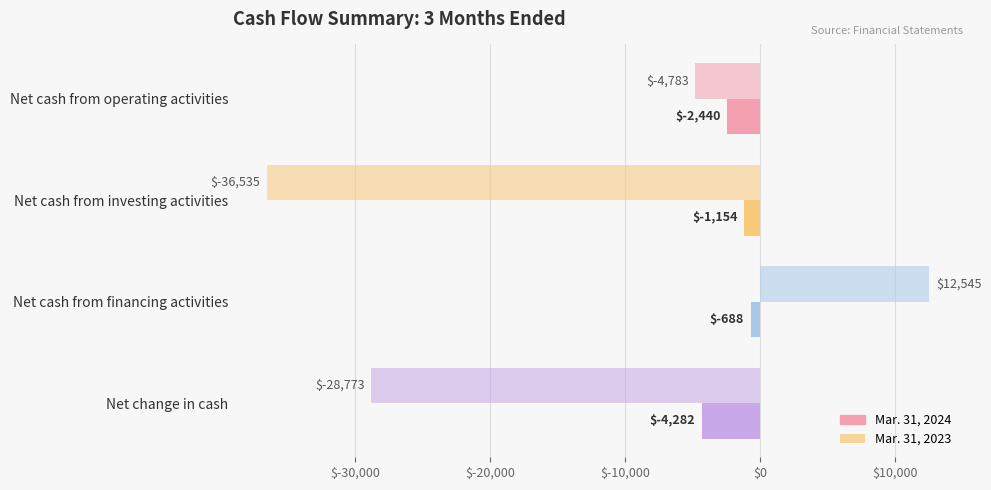

How many categories are shown in the chart?

4